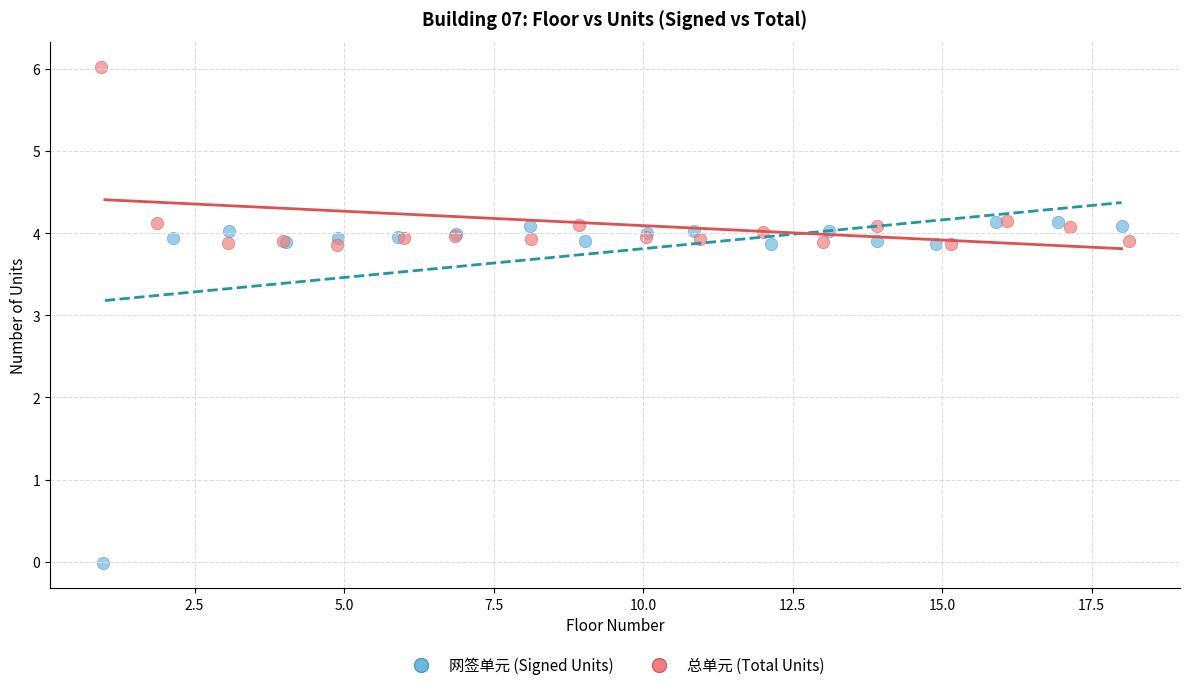

Which series has the widest spread of Y values?

网签单元 (Signed Units)